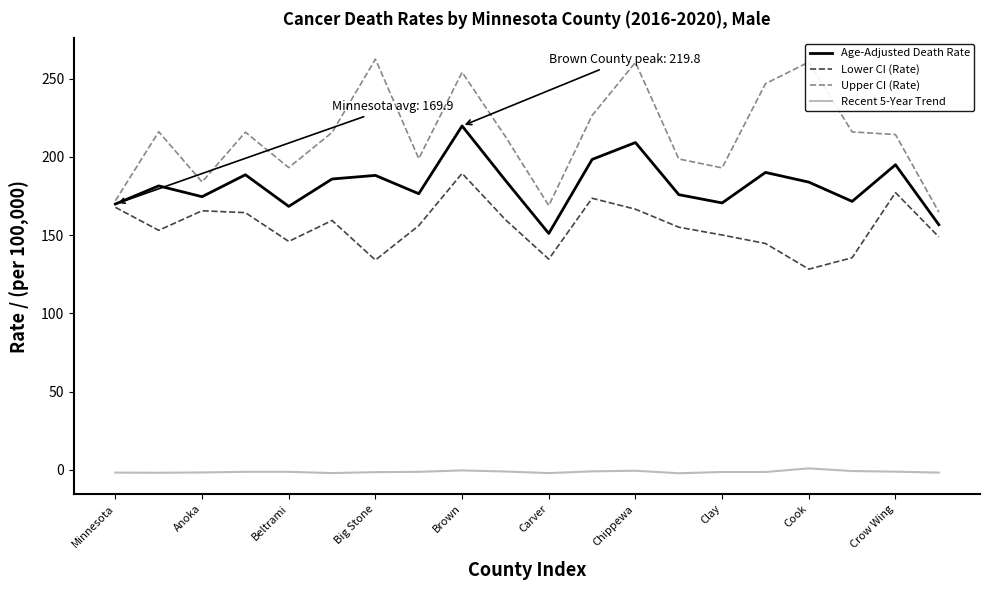

List the series in order of their peak value, highest first.

Upper CI (Rate), Age-Adjusted Death Rate, Lower CI (Rate), Recent 5-Year Trend